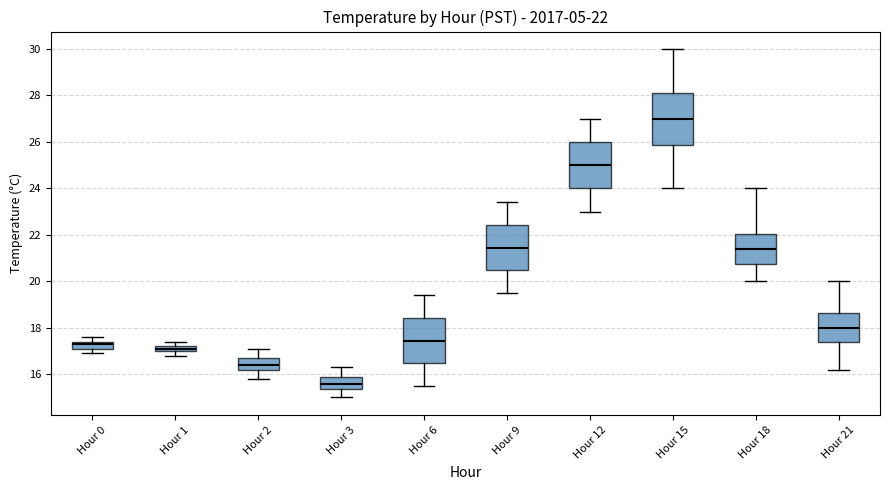

Which box is the tallest, from its lower edge to its upper edge?

Hour 15